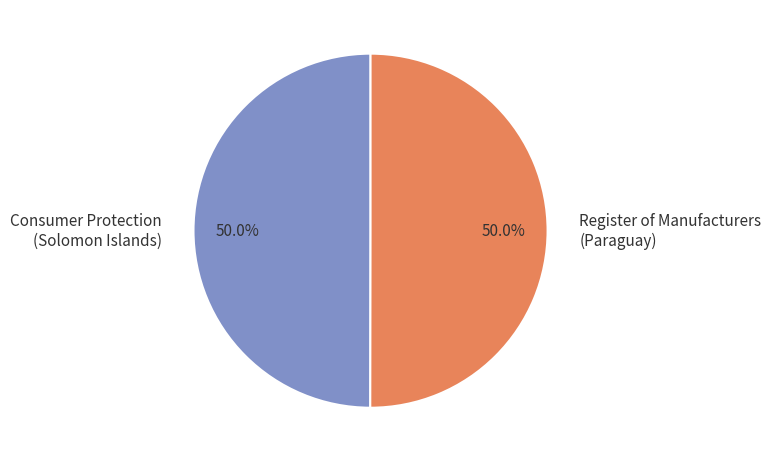

What is the ratio of the value at Consumer Protection (Solomon Islands) to the value at Register of Manufacturers (Paraguay)?

1.0